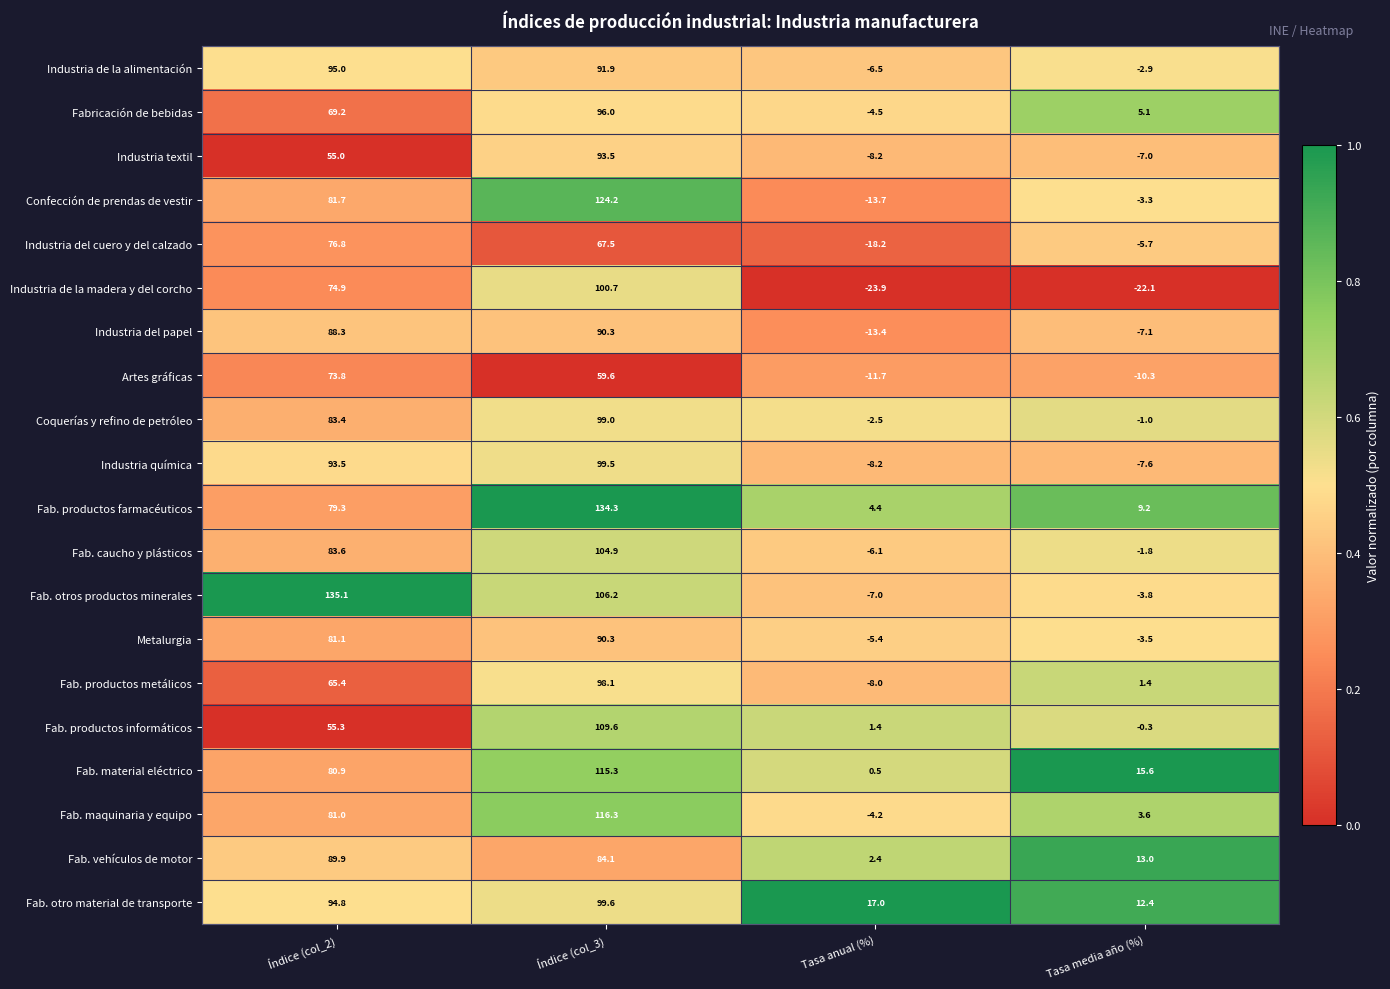

What is the difference between the highest and lowest values at Índice (col_2)?

80.1